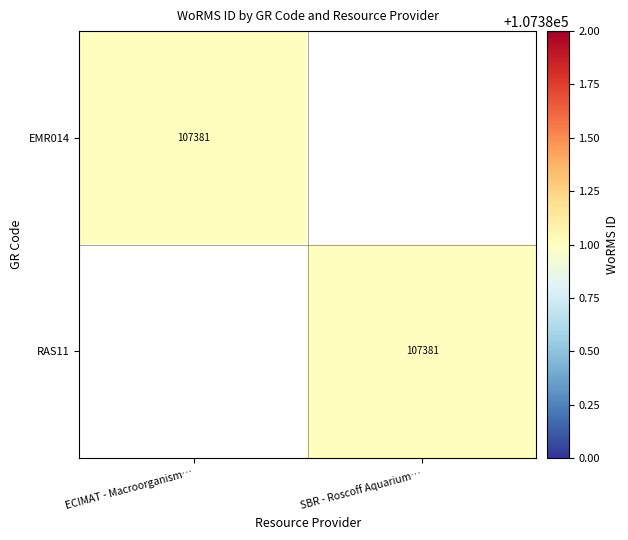

The RAS11 series shows 107381 at SBR - Roscoff Aquarium…. True or false?

True